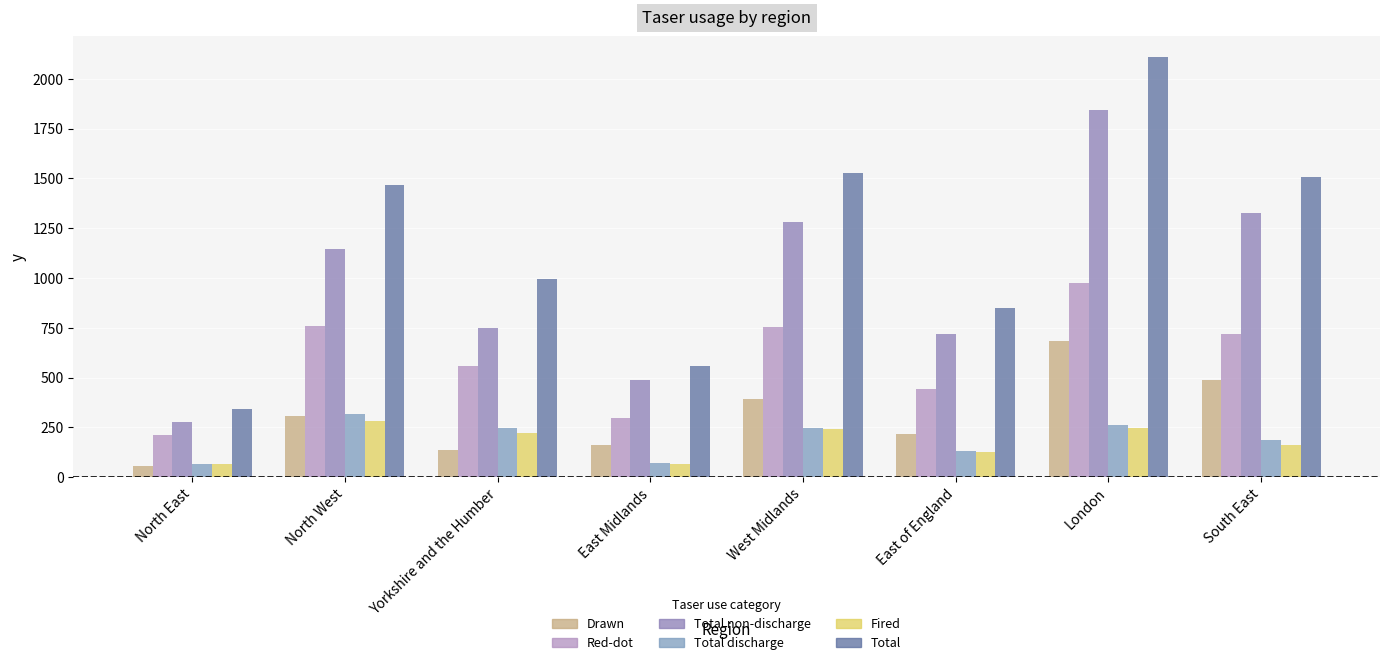

Reading left to right, list all the values displayed in this chart.

Drawn: 54	308	134	163	394	214	683	489
Red-dot: 210	757	558	295	753	442	973	718
Total non-discharge: 278	1144	748	486	1280	718	1845	1324
Total discharge: 66	319	246	71	247	132	262	184
Fired: 64	281	221	66	240	128	246	163
Total: 344	1465	994	557	1527	850	2107	1508